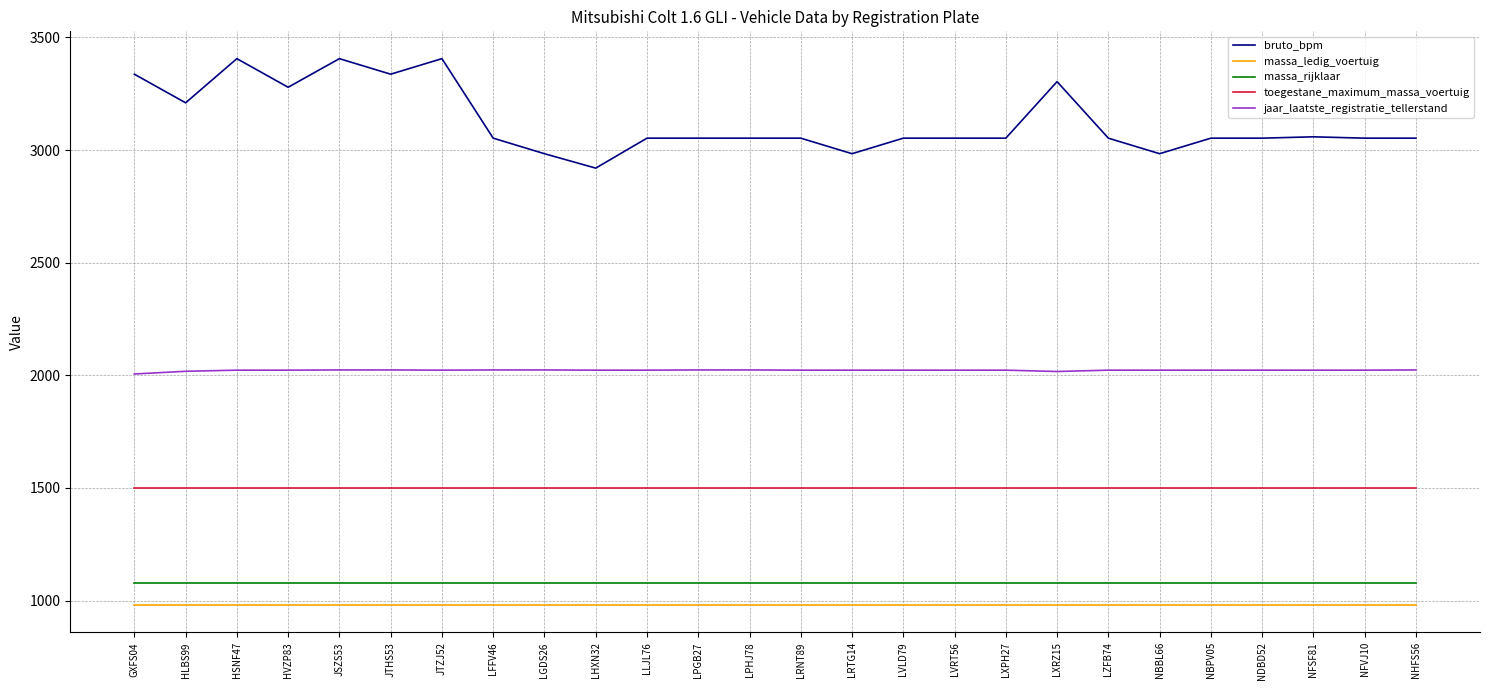

List the series in order of their peak value, highest first.

bruto_bpm, jaar_laatste_registratie_tellerstand, toegestane_maximum_massa_voertuig, massa_rijklaar, massa_ledig_voertuig